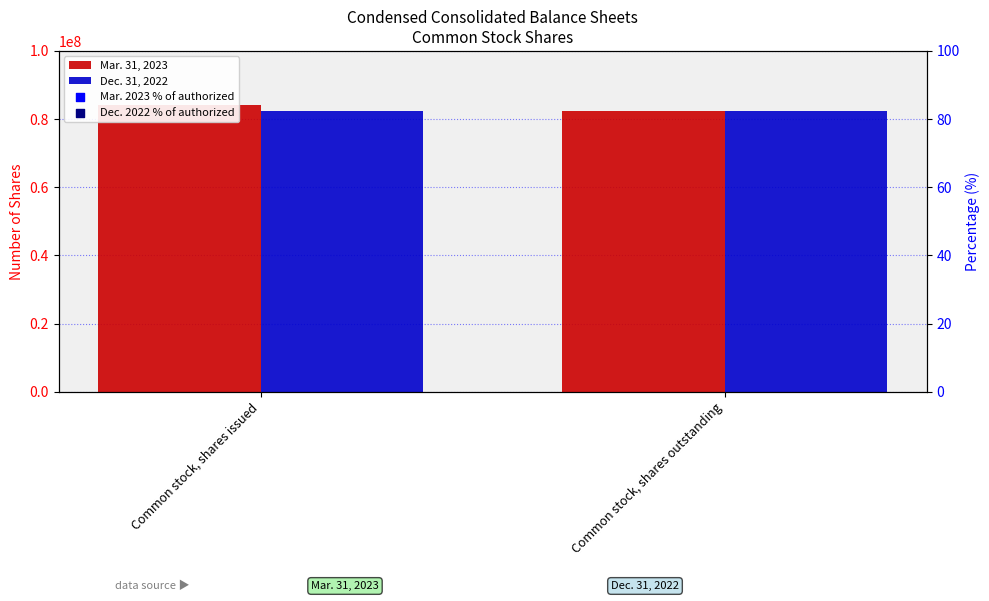

Which series contains the lowest Y value?

Mar. 2023 % of authorized